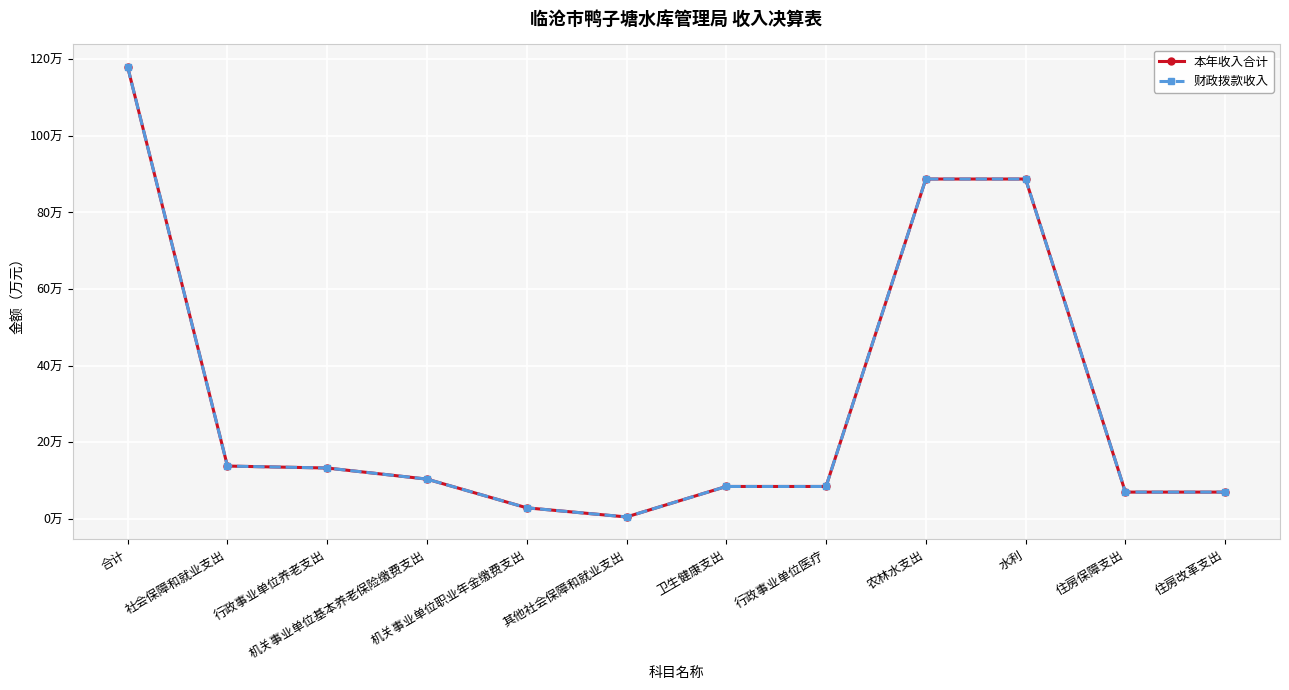

Does the chart have visible grid lines?

Yes